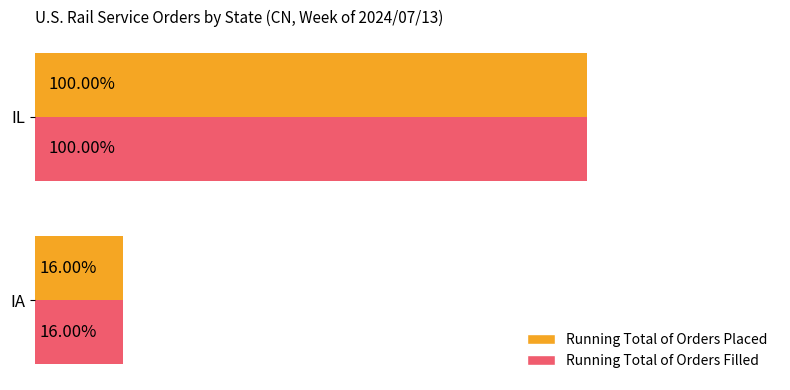

At which category is the sum across all series the highest?

IL